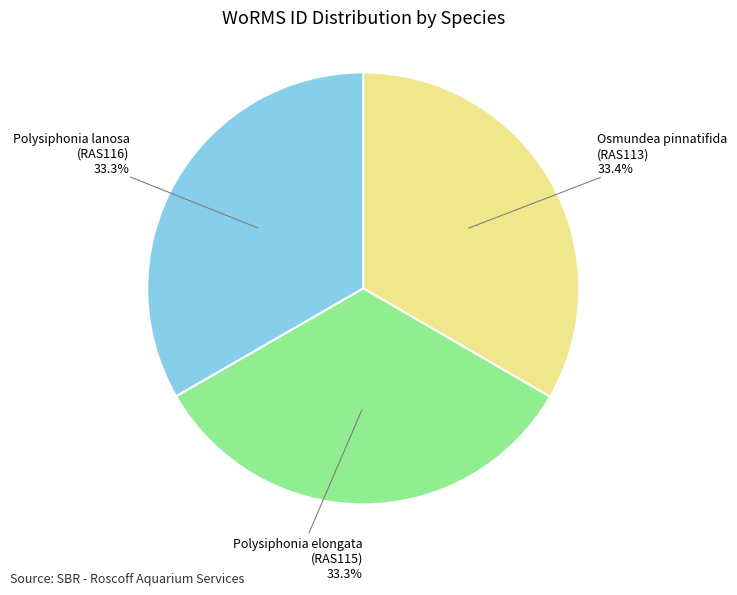

Approximately how many times larger is the value at Osmundea pinnatifida (RAS113) compared to Polysiphonia elongata (RAS115)?

1.0